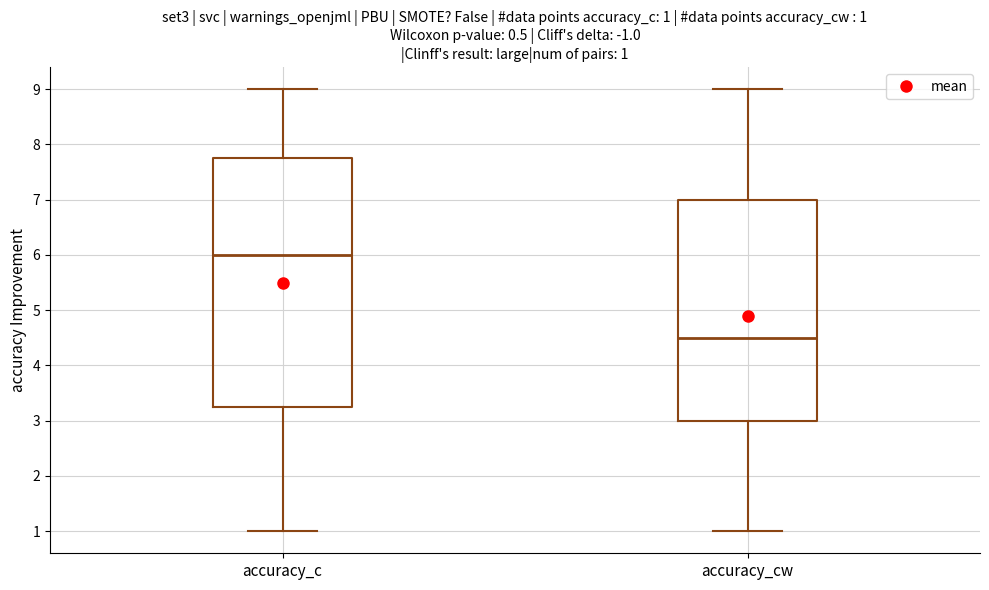

Which box has the lowest median line?

accuracy_cw